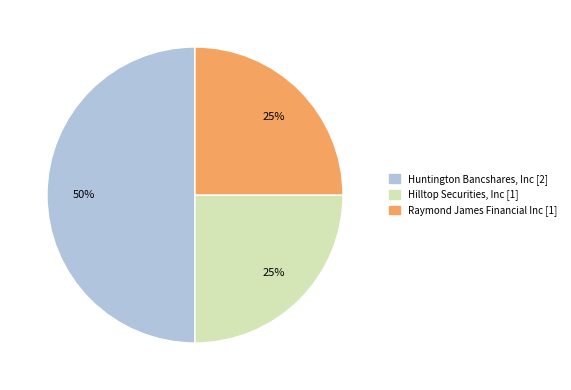

How many segments does this pie chart have?

3